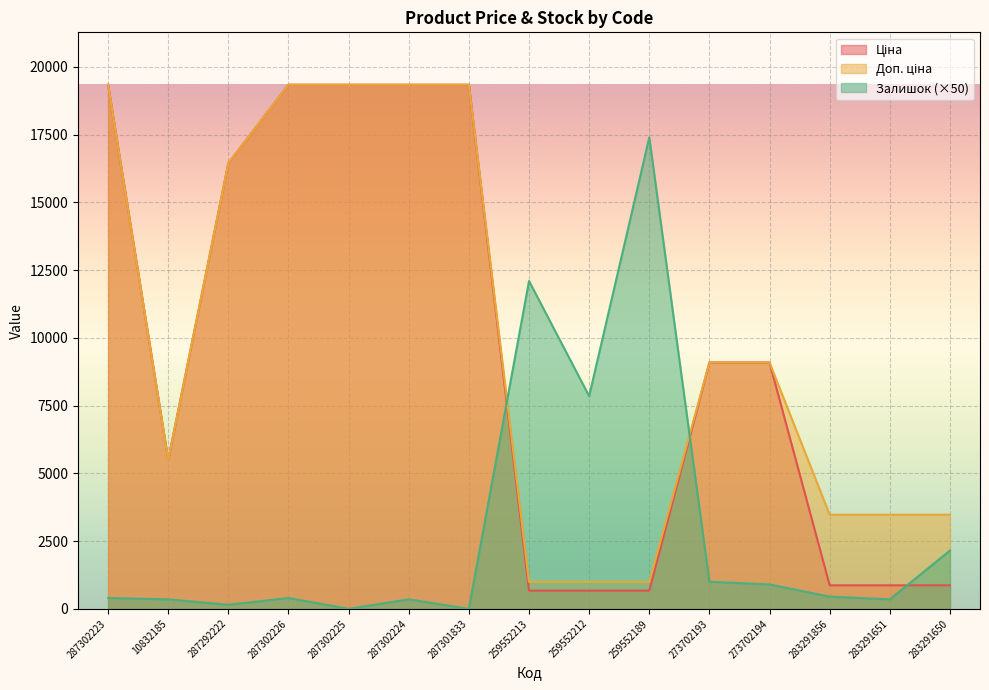

What is the maximum value for Залишок?

17400.0